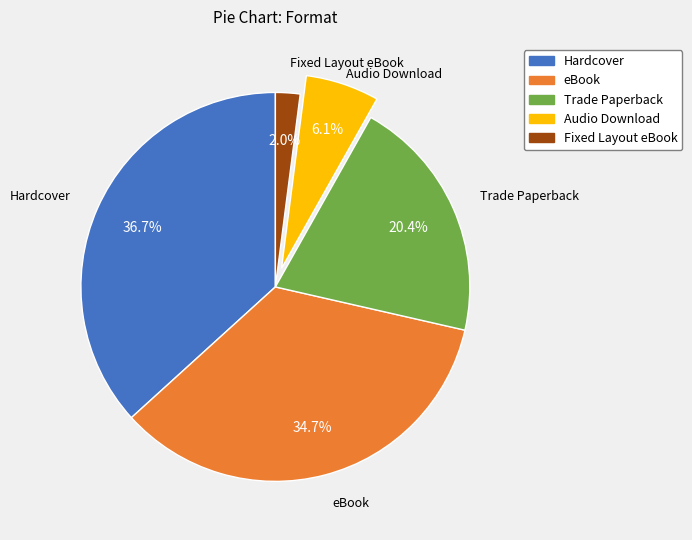

The Trade Paperback slice represents 6% of the pie. True or false?

False